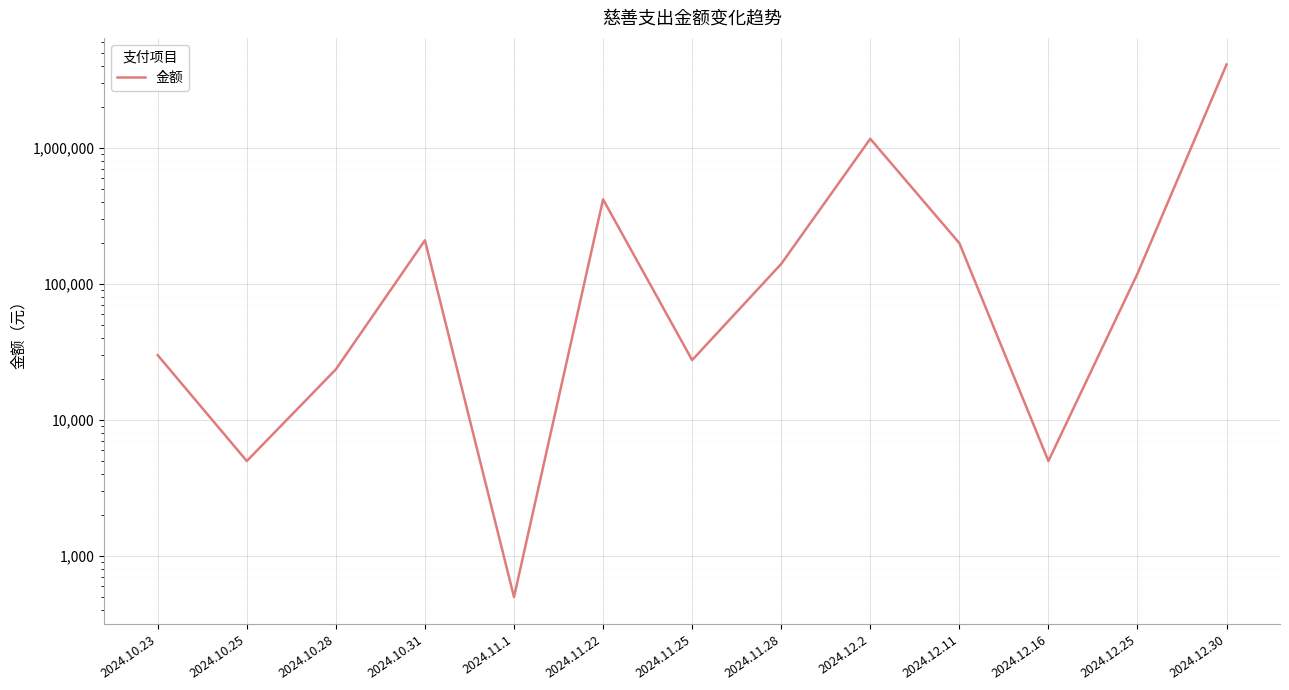

List the labels in order of value, smallest first.

2024.11.1, 2024.10.25, 2024.12.16, 2024.10.28, 2024.11.25, 2024.10.23, 2024.12.25, 2024.11.28, 2024.12.11, 2024.10.31, 2024.11.22, 2024.12.2, 2024.12.30